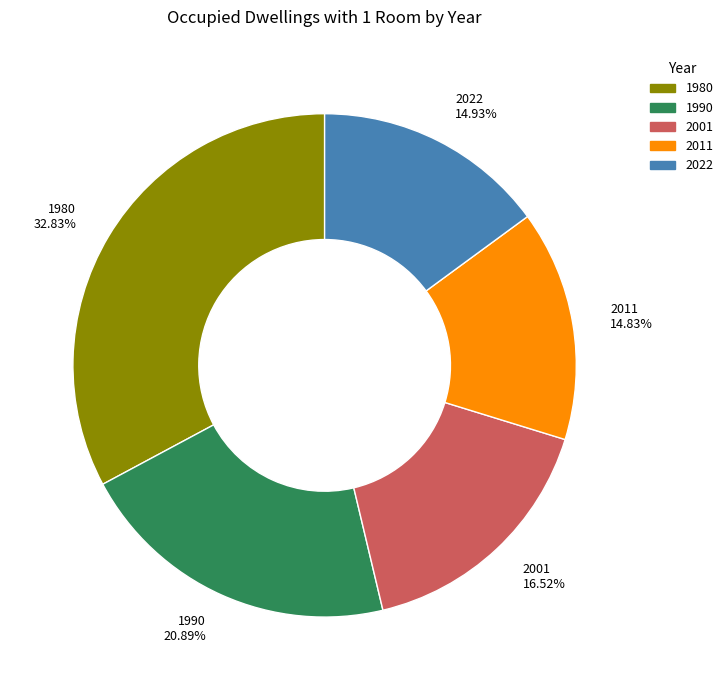

True or false: 2011 accounts for 4% of the total.

False